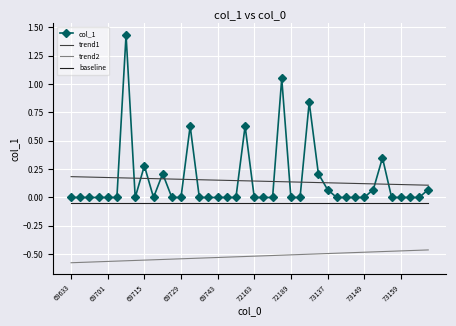

Which series has the widest spread of values?

col_1